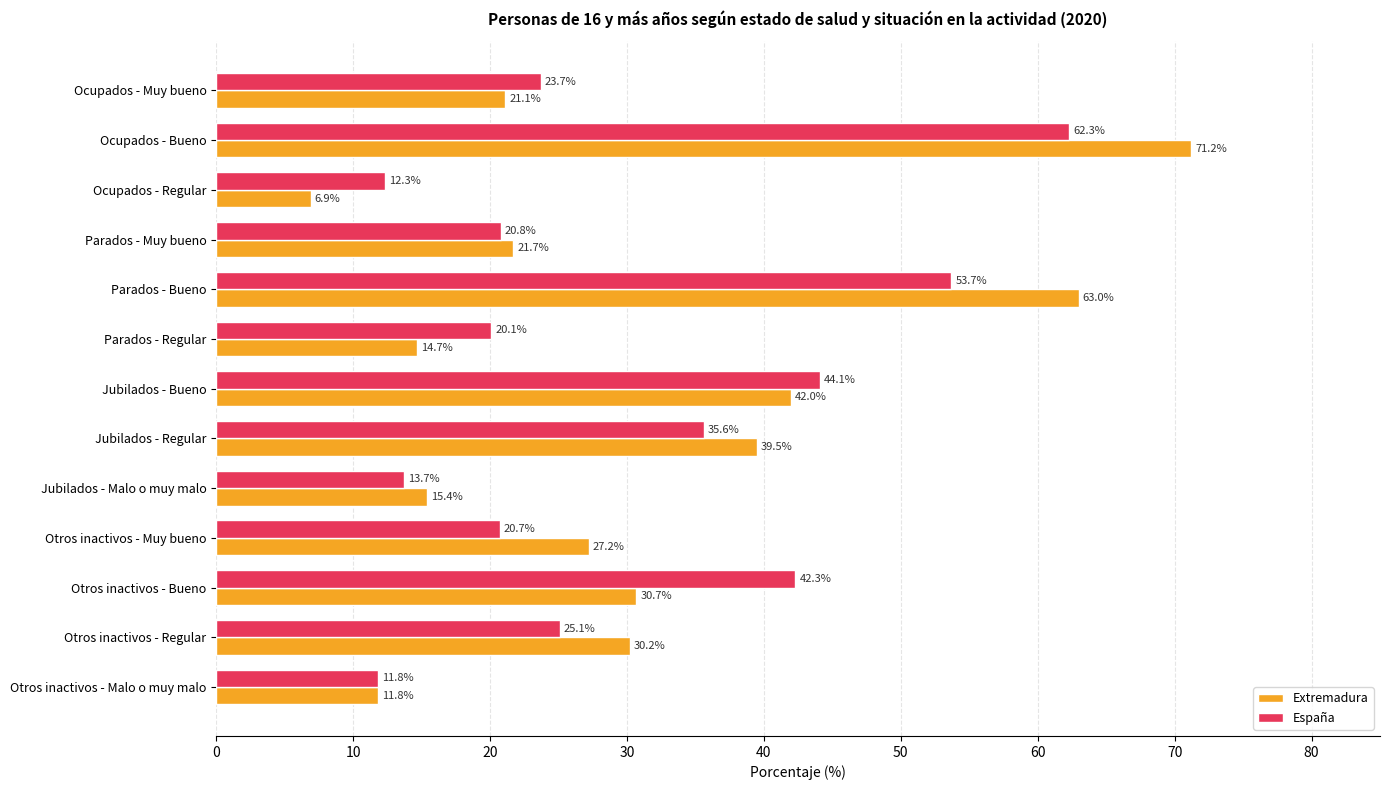

How many distinct data groups are displayed?

2